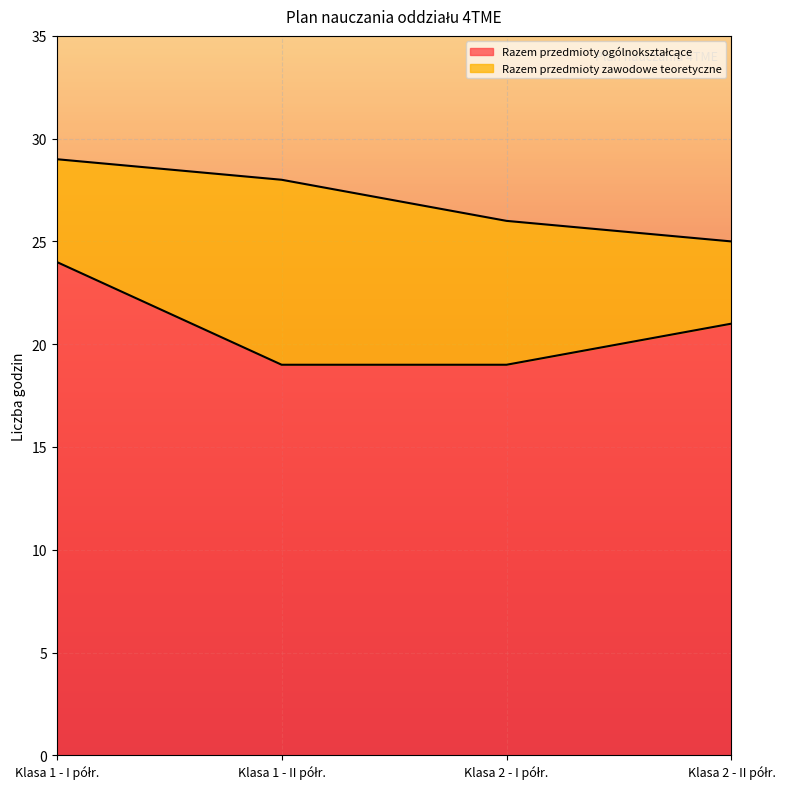

How many lines are shown in the chart?

2